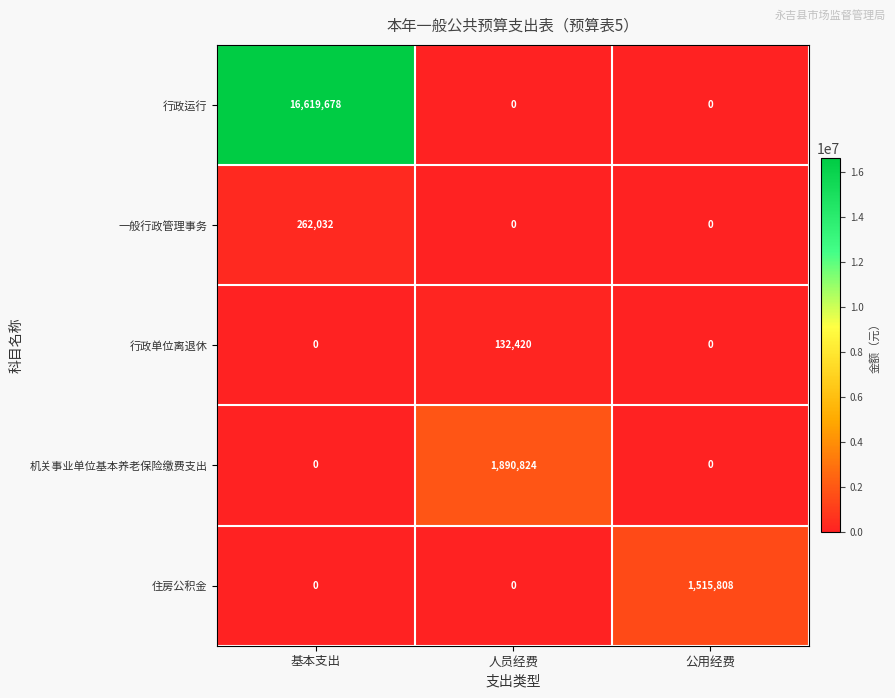

List the series in order of their peak value, lowest first.

行政单位离退休, 一般行政管理事务, 住房公积金, 机关事业单位基本养老保险缴费支出, 行政运行